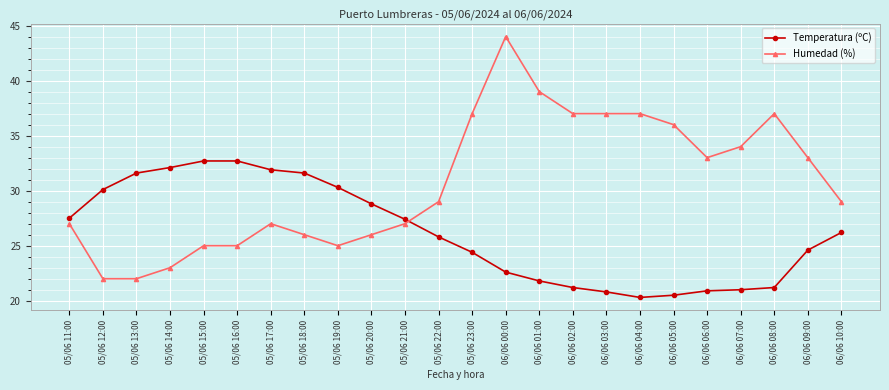

What is the label of the 2nd point from the left?

05/06 12:00